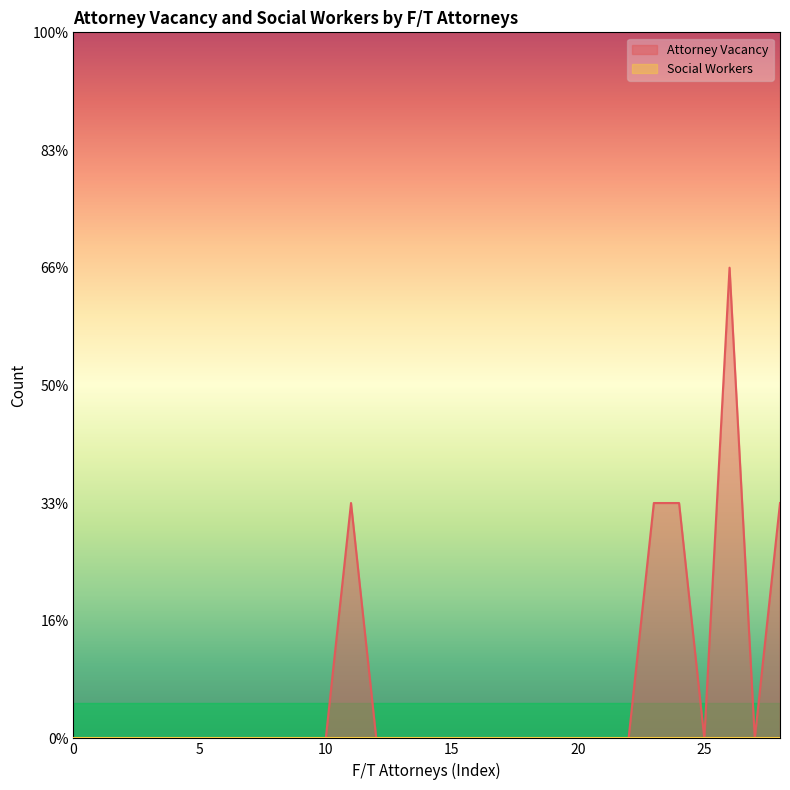

Does the chart display data point markers on the line(s)?

No